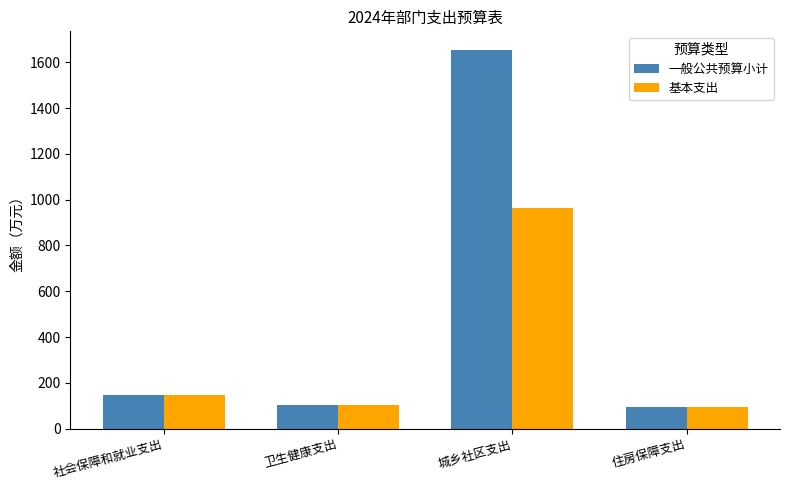

What is the label of the 2nd bar from the right?

城乡社区支出